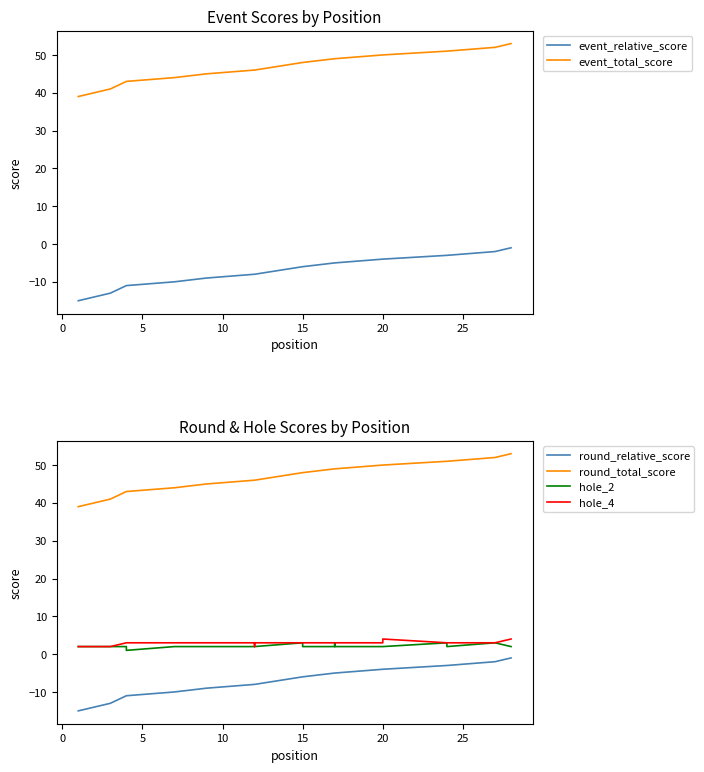

True or false: round_total_score and round_relative_score intersect in this chart.

False